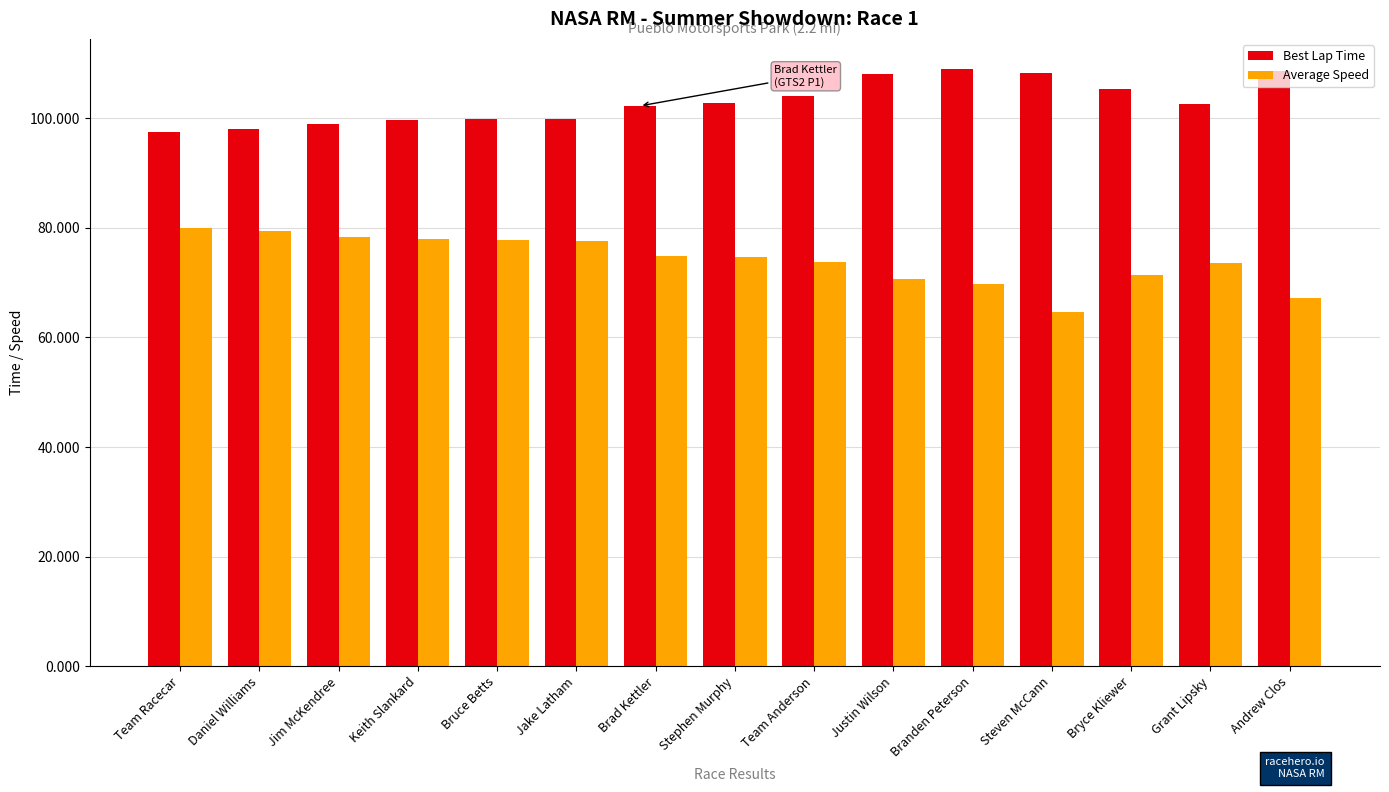

Which series has the largest total across all categories?

Best Lap Time